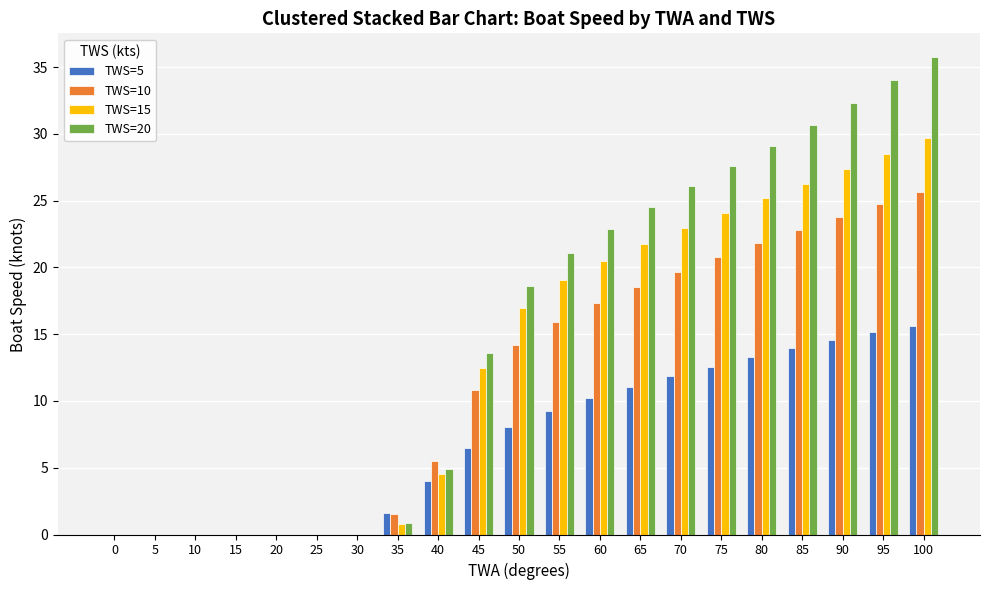

What is the total value across all series at 90?

98.0